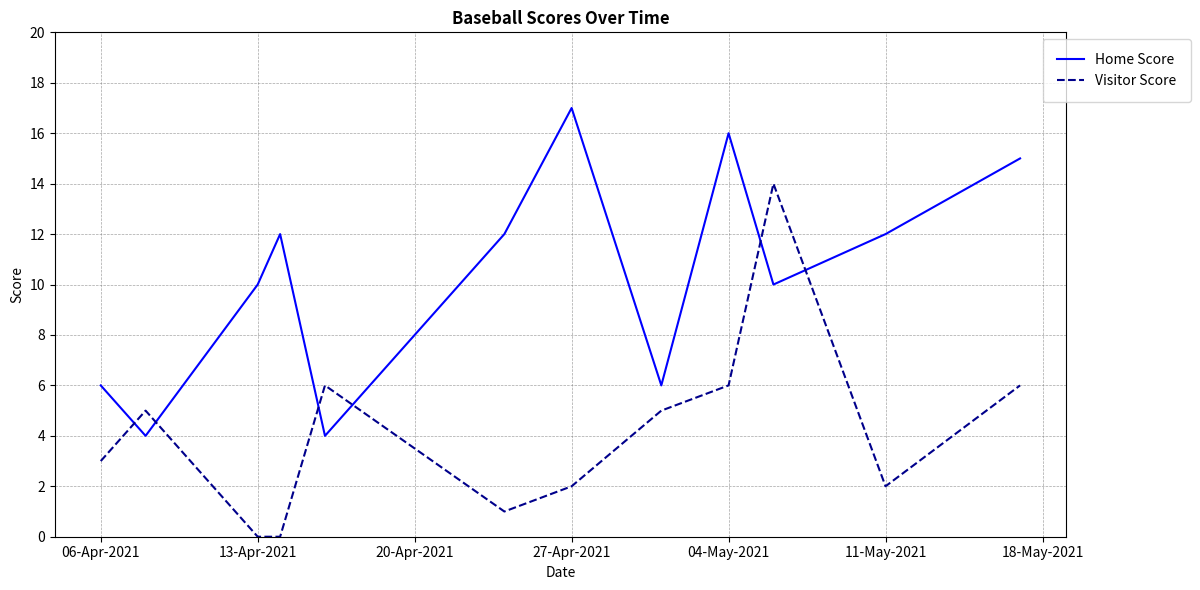

After their last crossing, which series has the higher values: Home Score or Visitor Score?

Home Score